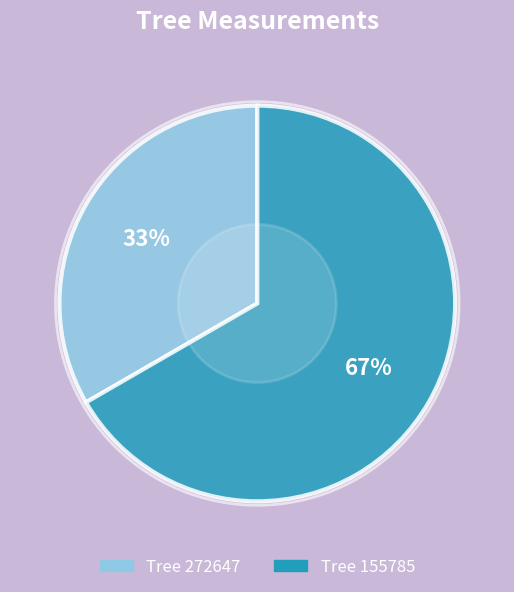

Count the number of slices in the pie.

2